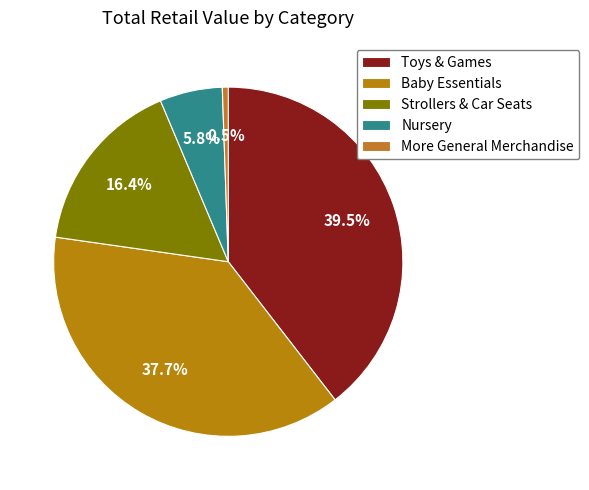

The Baby Essentials slice represents 50% of the pie. True or false?

False